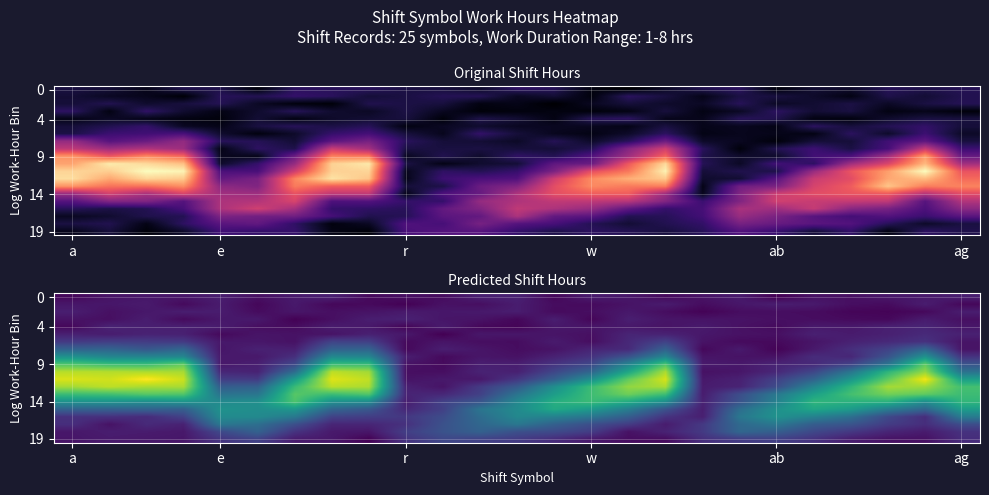

At how many categories does at least one series exceed 4?

16